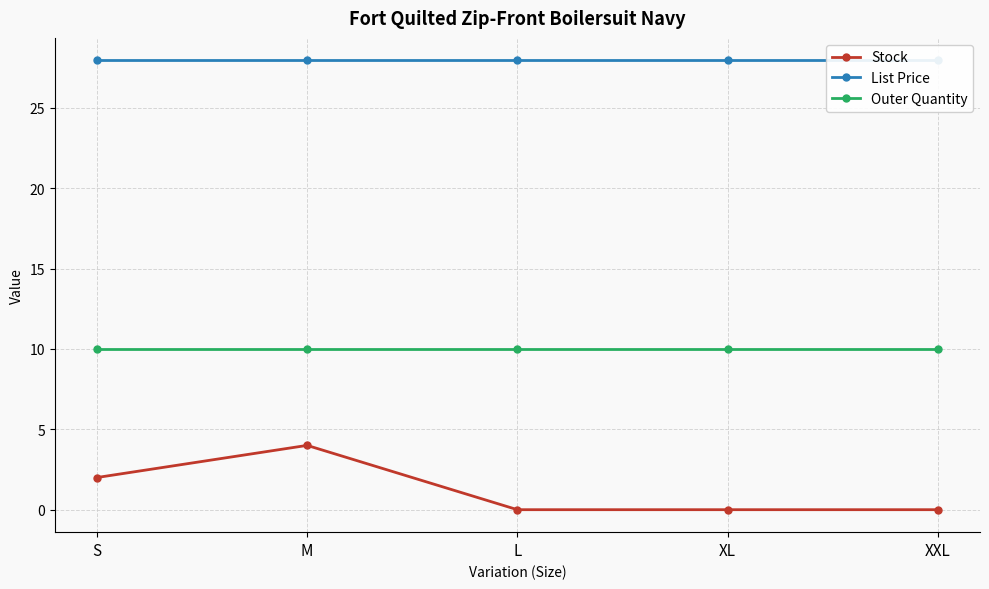

What is the label of the 1st point from the right?

XXL